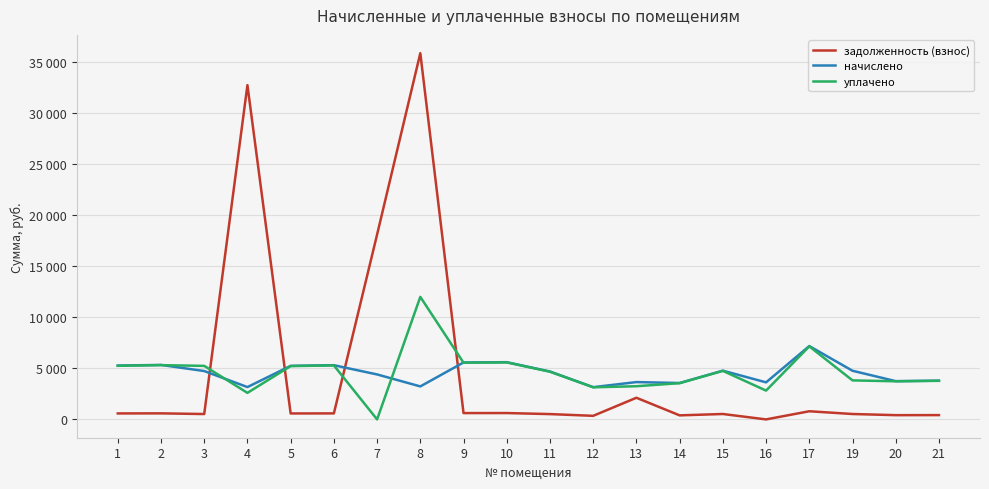

How many values in the уплачено series are below 4753?

10